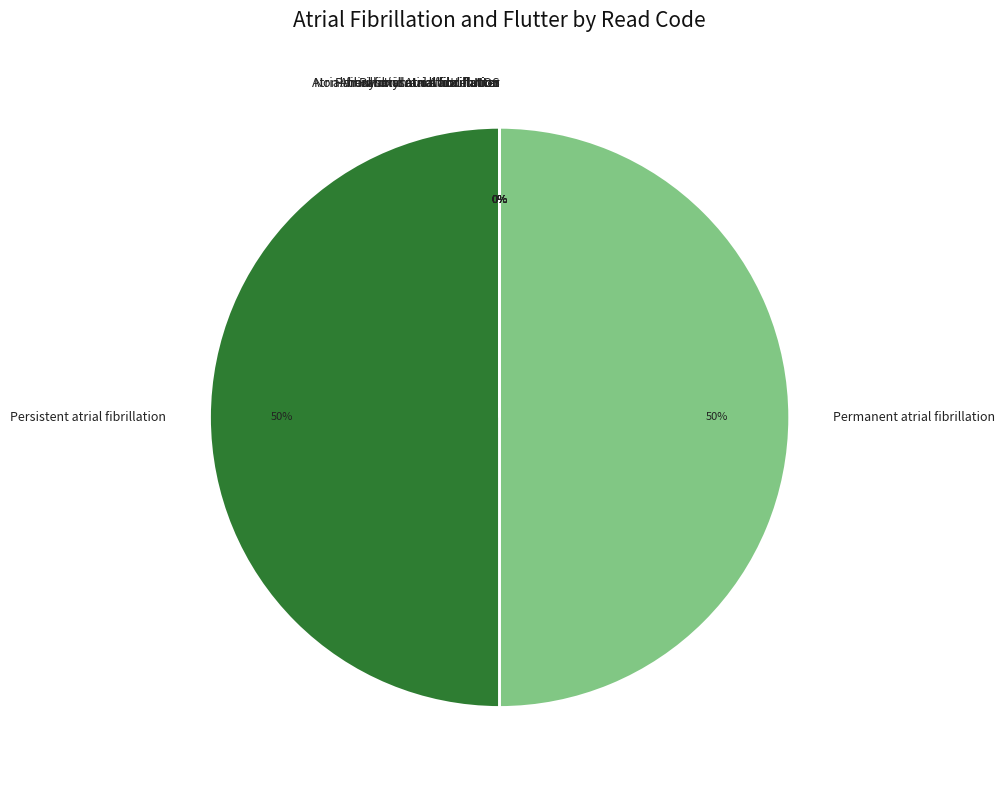

To the nearest percent, what is the average slice percentage?

11%